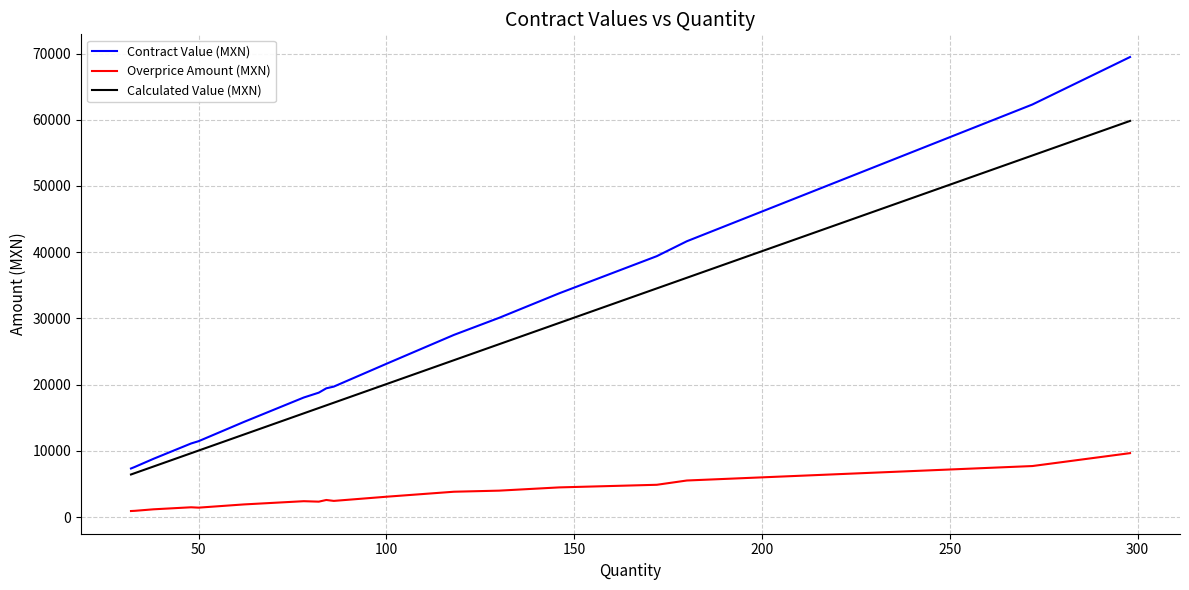

True or false: Calculated Value (MXN) has a value of 9802.1 at 150.

False